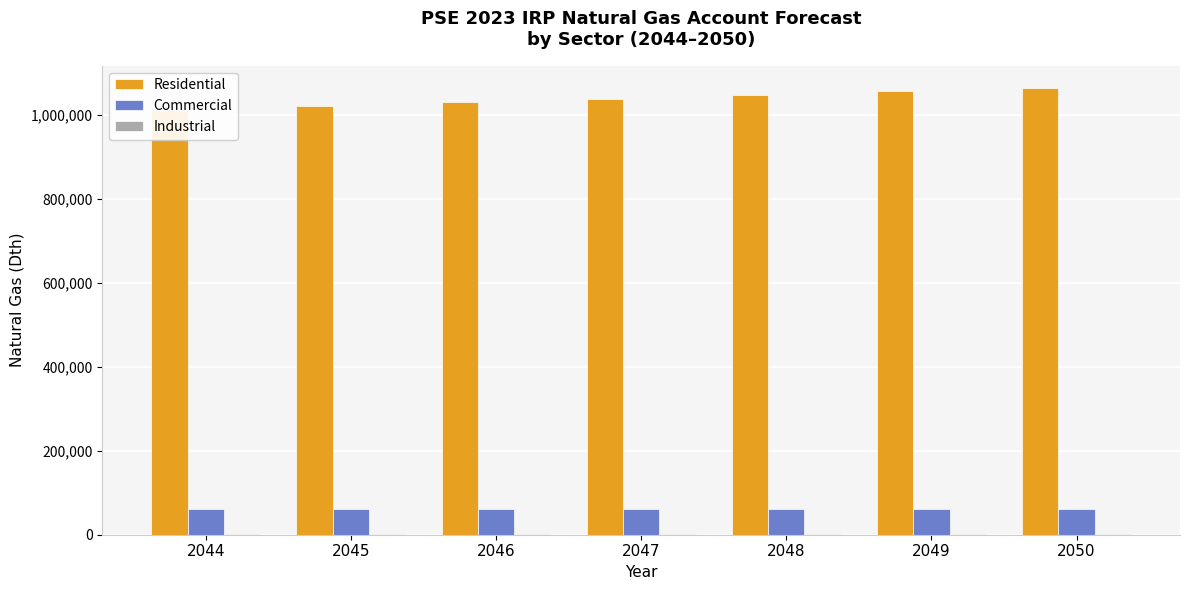

How many bars are there in each group?

3